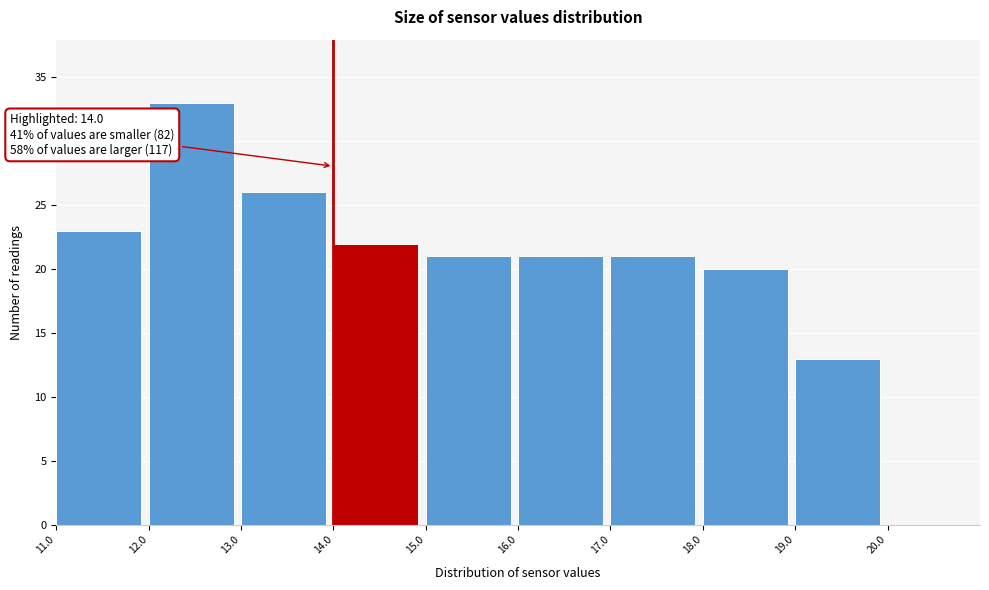

Over which range of the x-axis is the bar tallest?

12.0 to 13.0